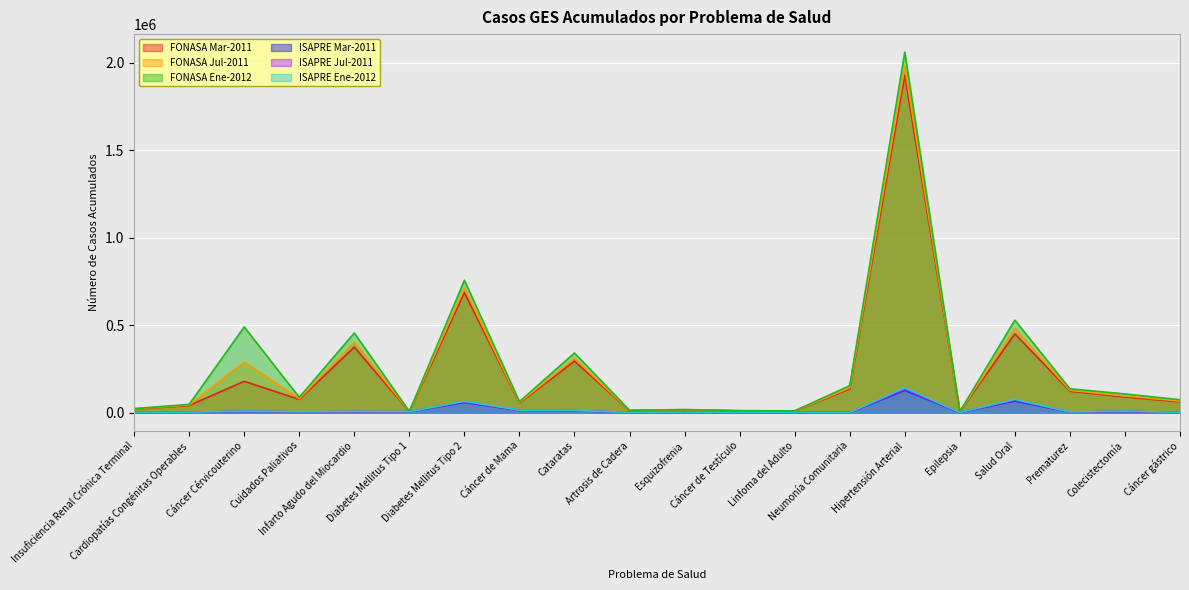

What is the spread (max minus min) of values at Salud Oral?

462161